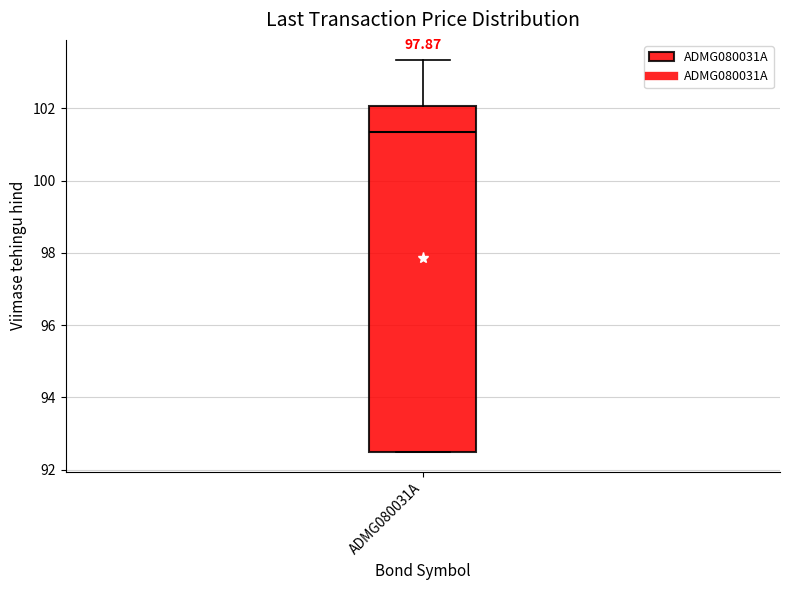

Transcribe this box plot: give where the median line is, the range the box spans, and where the two whiskers end, as read against the y-axis. The values are not printed on the chart, so give them approximately, as read against the axis.

median 101.4, box 92.4 to 102.0, whiskers 92.4 to 103.4